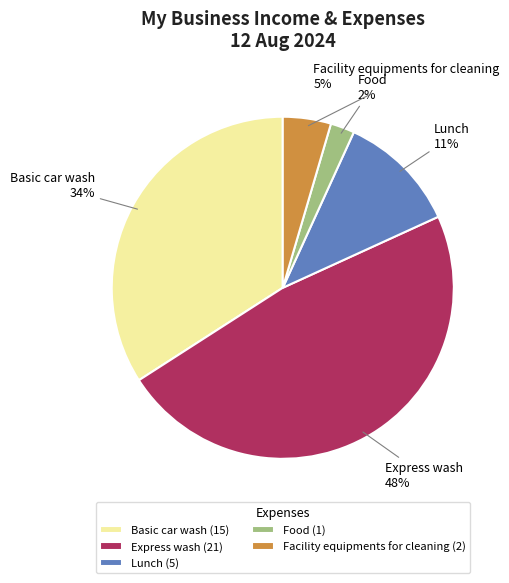

Rank the categories by value from highest to lowest.

Express wash, Basic car wash, Lunch, Facility equipments for cleaning, Food